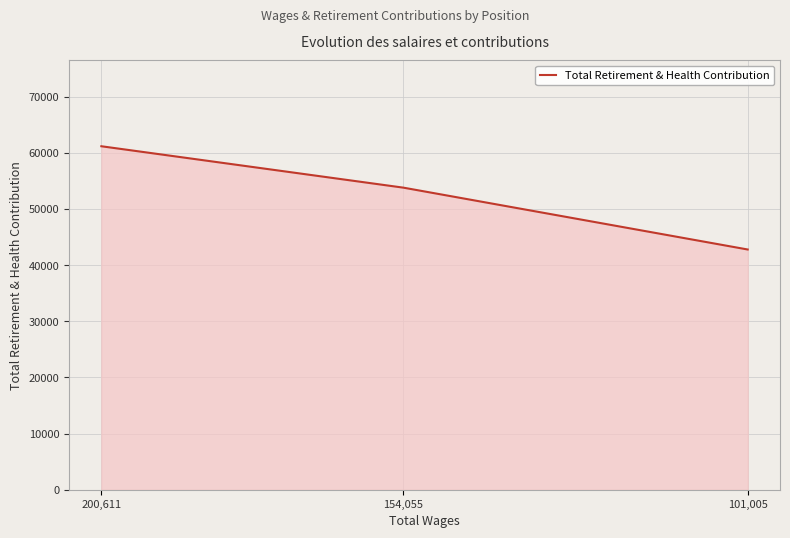

Count the values in the range 42782 to 61171.

3